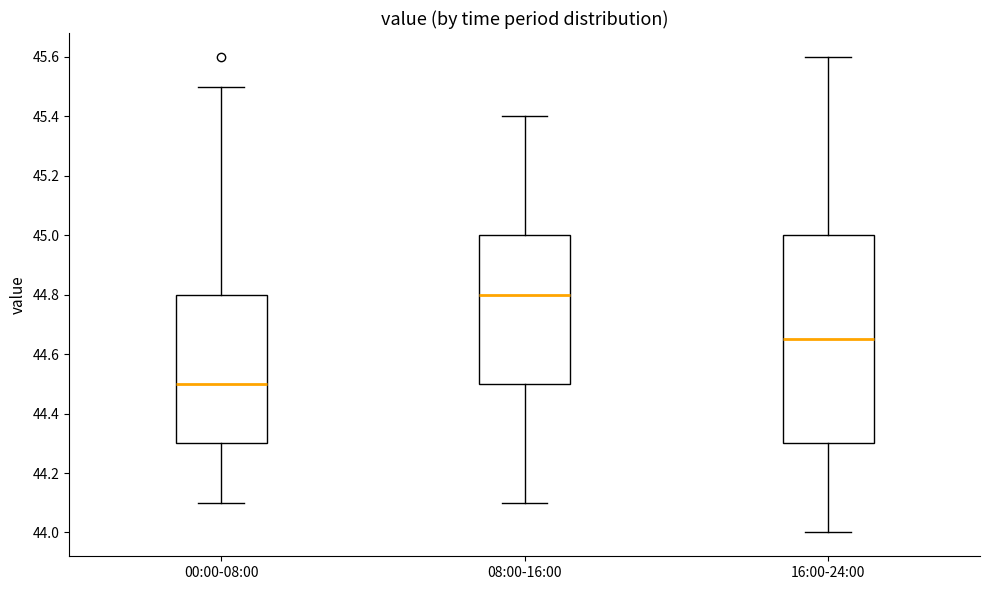

Where does the median line of the box for 08:00-16:00 sit on the y-axis? The values are not printed on the chart, so give them approximately, as read against the axis.

44.80